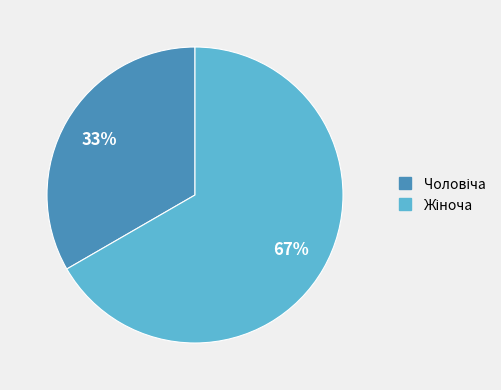

Is there any slice that represents more than half of the pie?

Yes